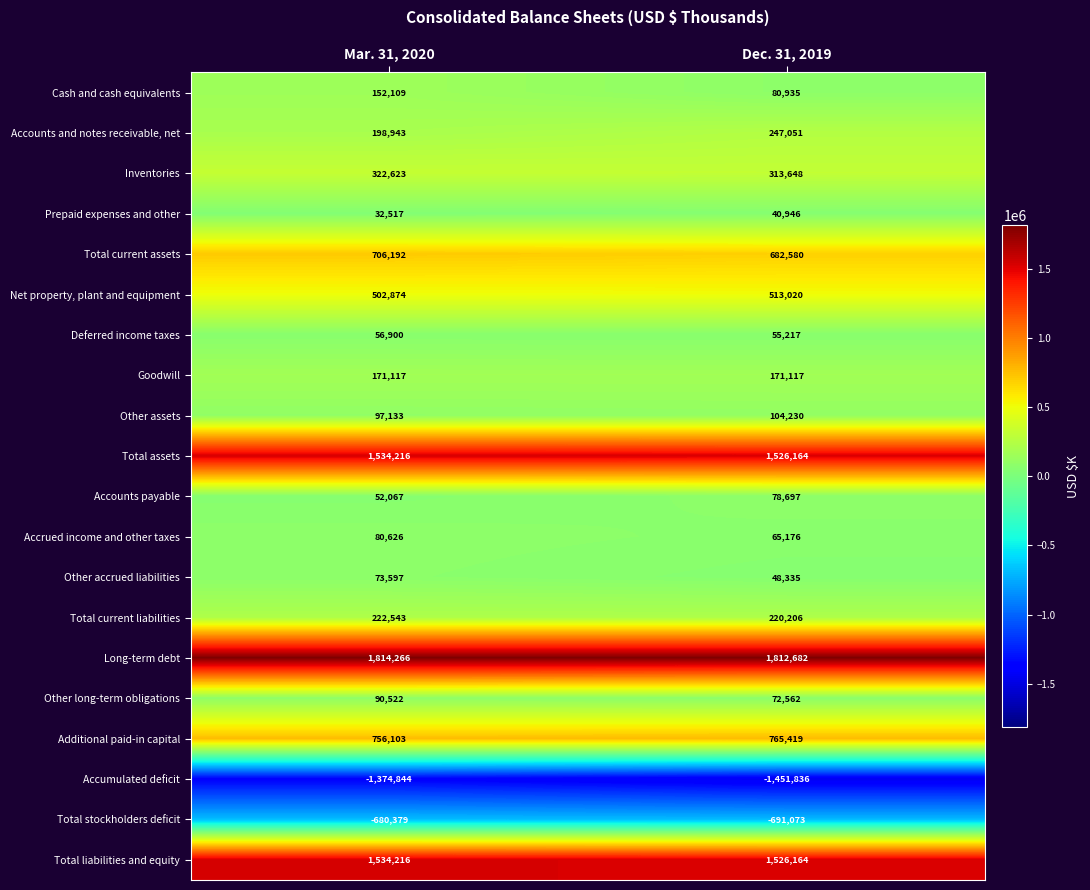

Which series has the largest range (max minus min)?

Accumulated deficit